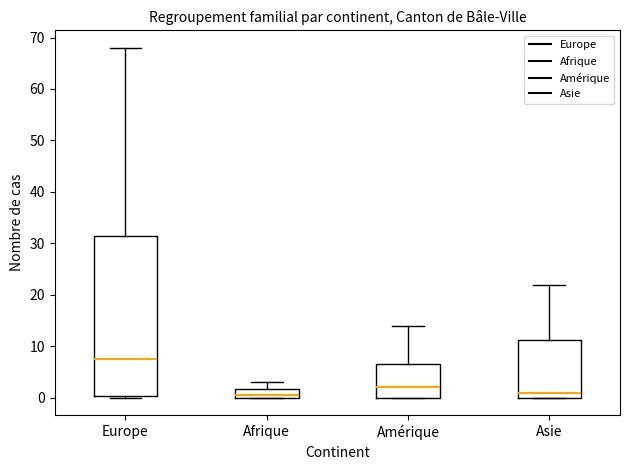

Which box's median line is the highest?

Europe